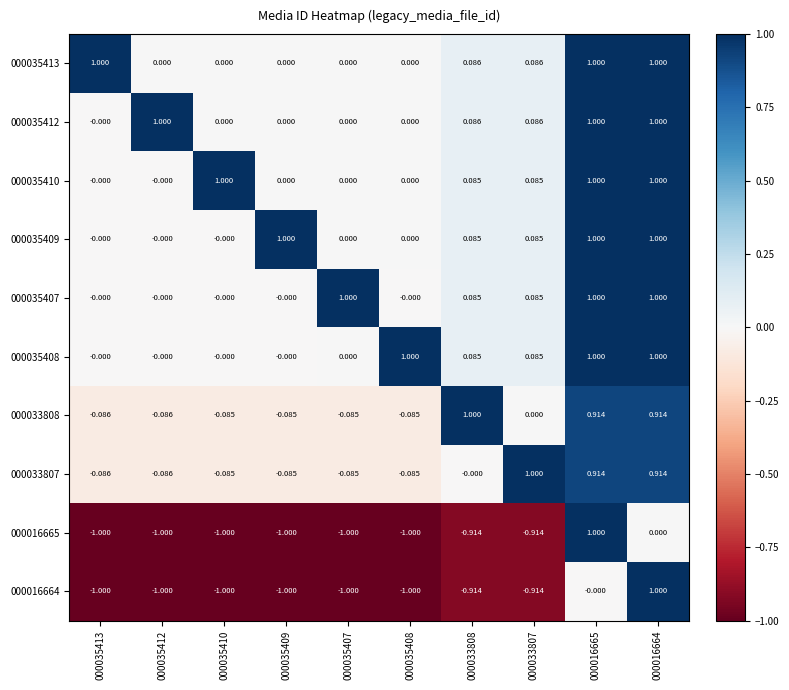

Is the value of 000035410 at 000035412 greater than the value of 000035413 at 000016665?

No